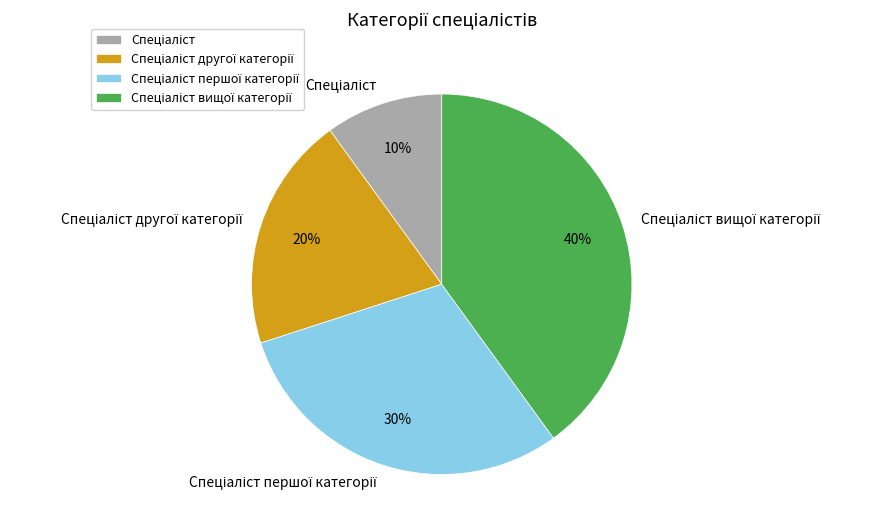

Is there a majority slice in this chart?

No